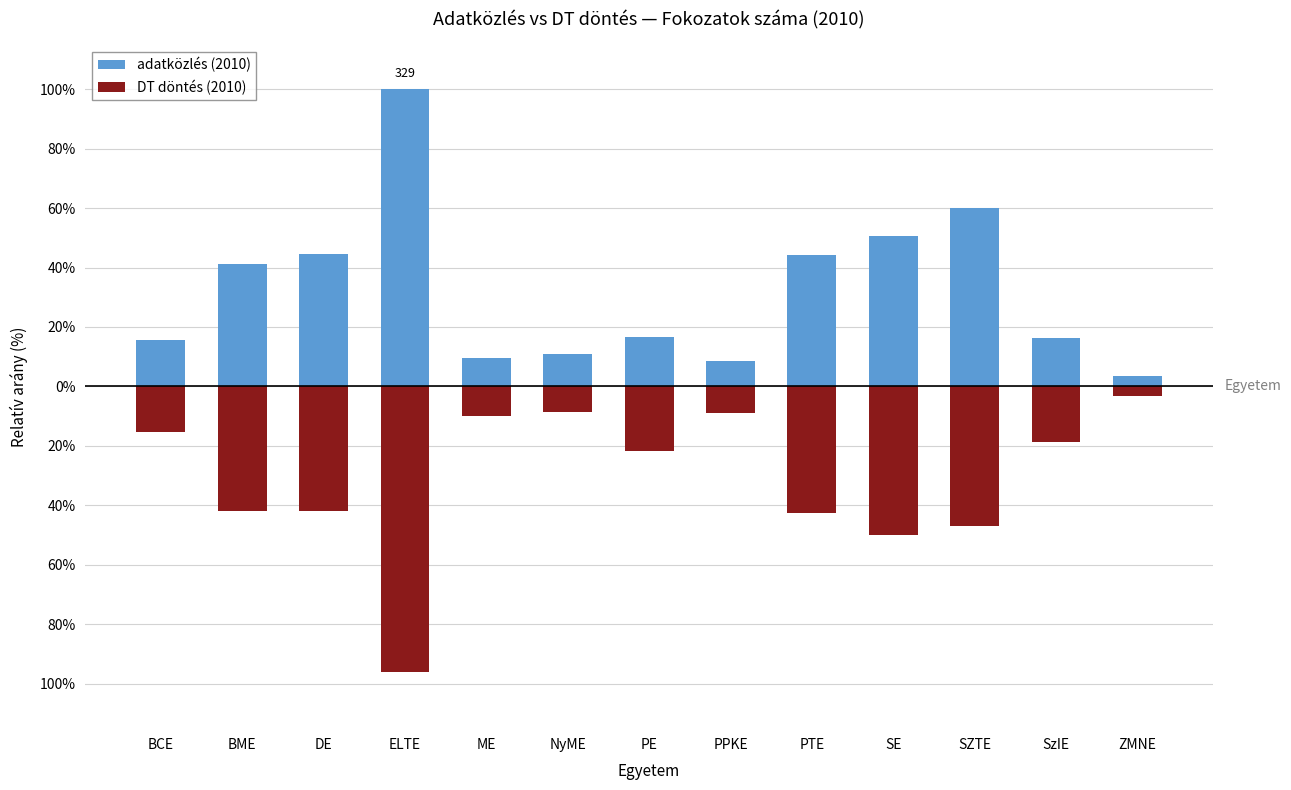

What is the average value of the DT döntés (2010) series?

-31.2